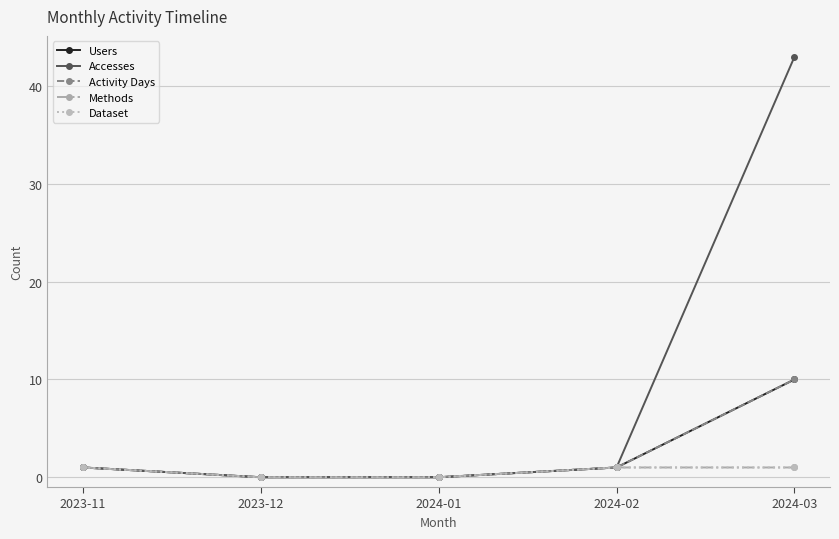

Reading left to right, extract all data points from this chart.

Users: 2023-11=1	2023-12=0	2024-01=0	2024-02=1	2024-03=10
Accesses: 2023-11=1	2023-12=0	2024-01=0	2024-02=1	2024-03=43
Activity Days: 2023-11=1	2023-12=0	2024-01=0	2024-02=1	2024-03=10
Methods: 2023-11=1	2023-12=0	2024-01=0	2024-02=1	2024-03=1
Dataset: 2023-11=1	2023-12=0	2024-01=0	2024-02=1	2024-03=1